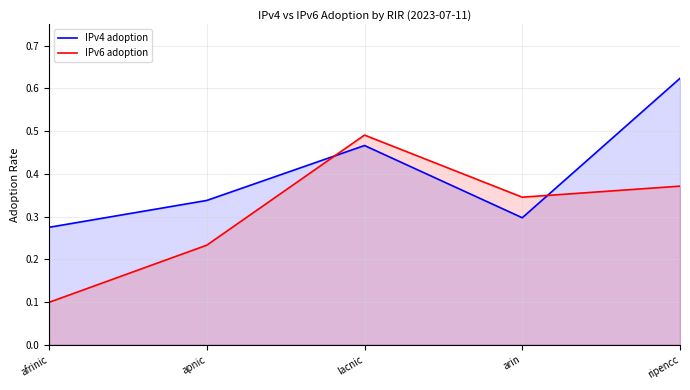

Reading left to right, what are all the values shown in this chart?

IPv4 adoption: 0.3	0.3	0.5	0.3	0.6
IPv6 adoption: 0.1	0.2	0.5	0.3	0.4